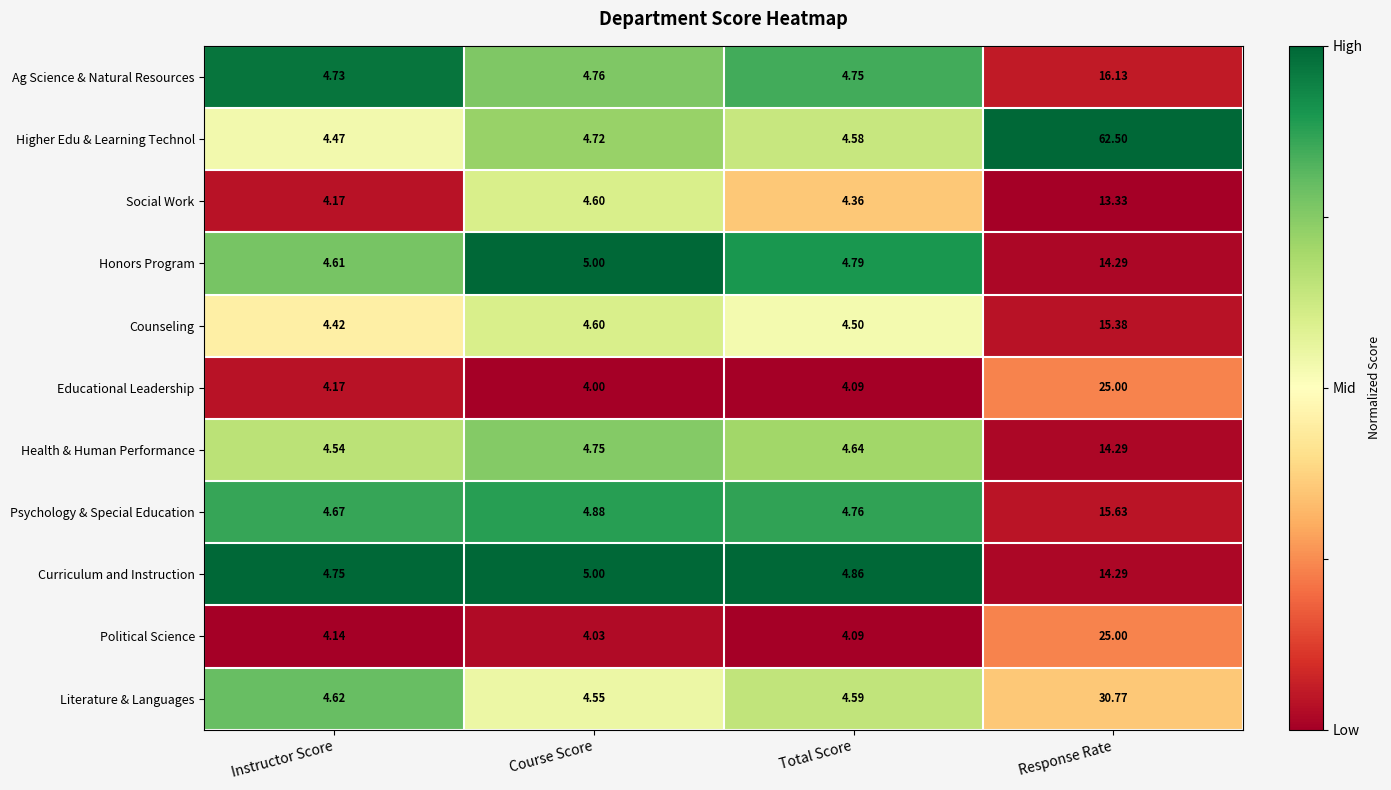

Is the value of Counseling at Course Score greater than the value of Curriculum and Instruction at Response Rate?

No